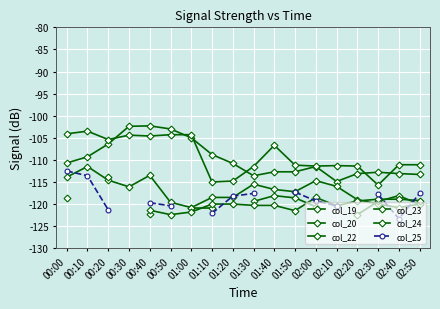

Between 00:40 and 00:50, which series saw the biggest shift?

col_22